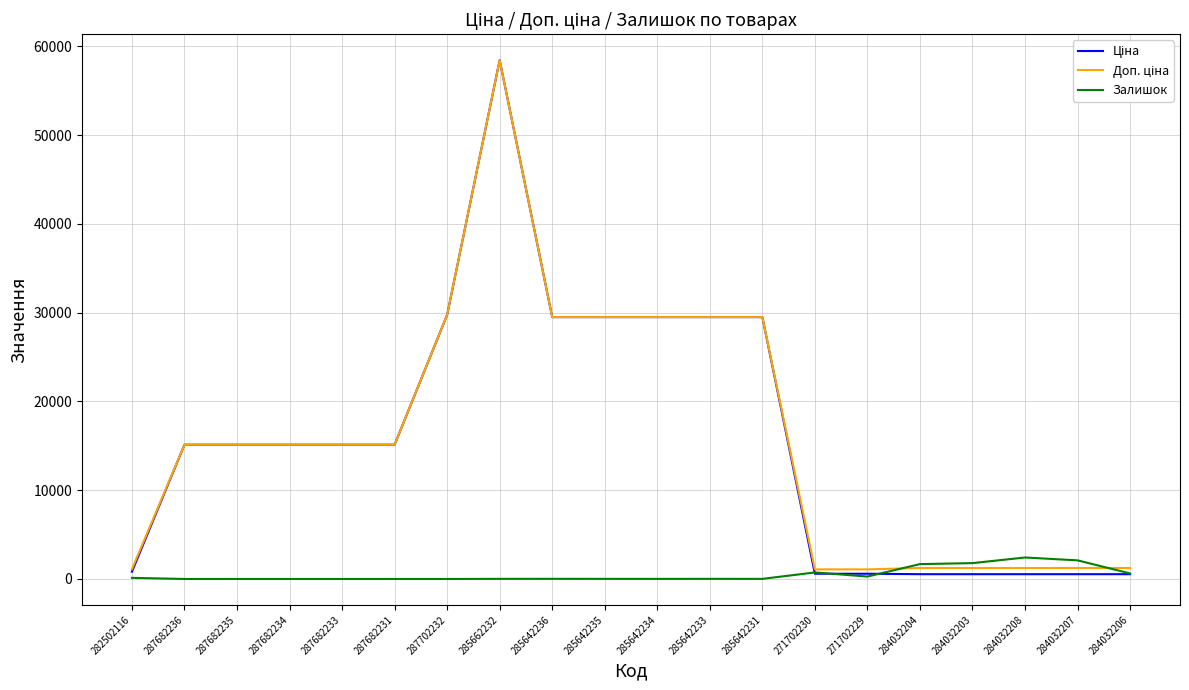

What is the greatest value displayed?

58426.5